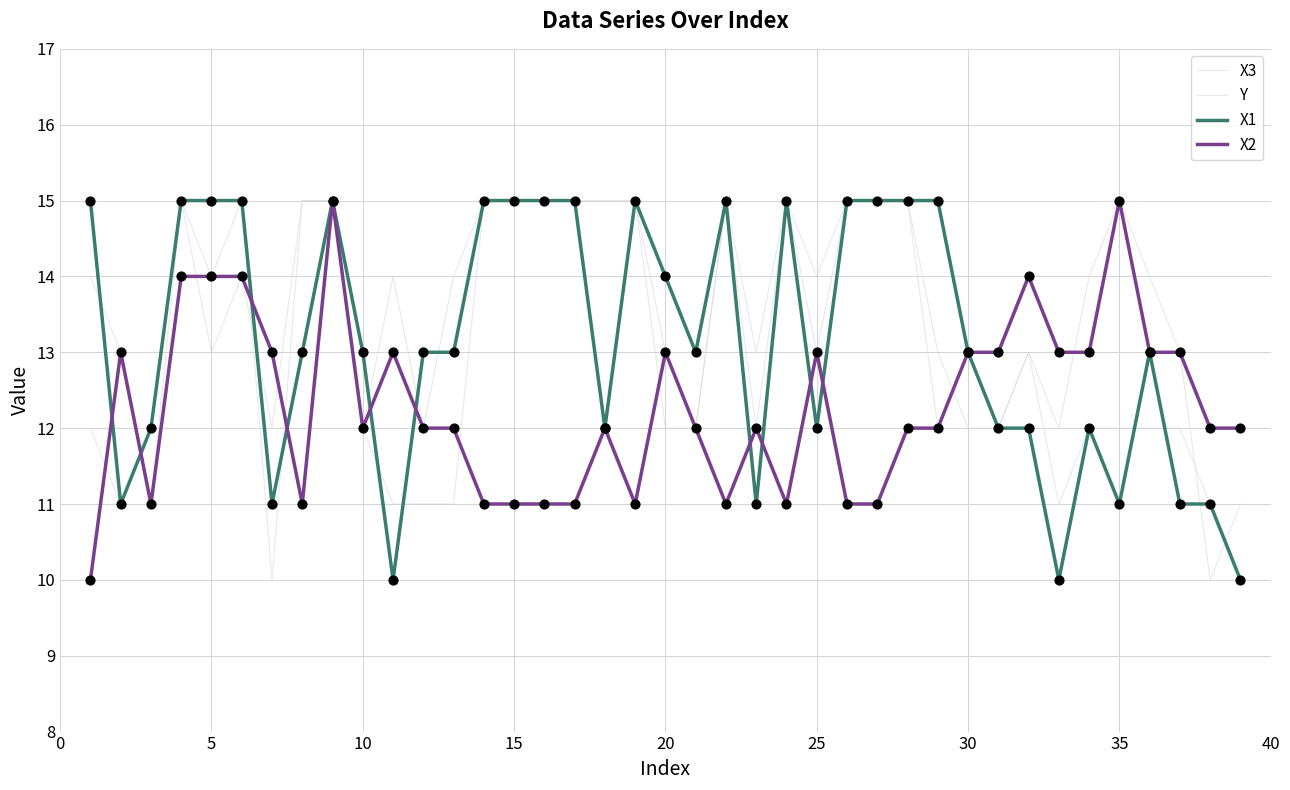

How many lines are shown in the chart?

4